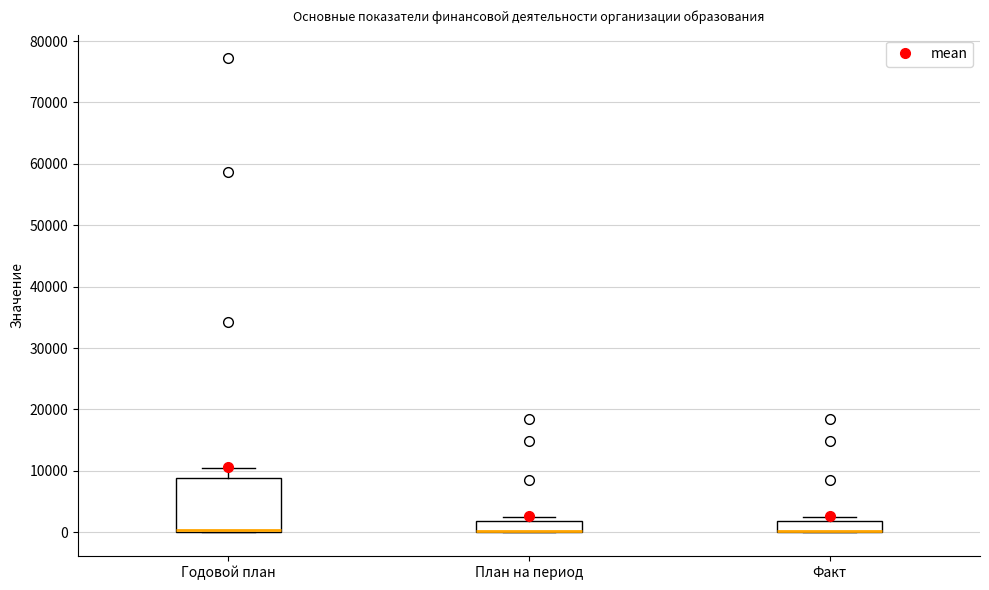

Reading left to right, read every box against the y-axis: the position of its median line, the range the box covers, and the ends of its whiskers. The values are not printed on the chart, so give them approximately, as read against the axis.

Годовой план: median 0 (just above the box's lower edge), box 0 to 9000, whiskers 0 to 10000
План на период: median 0 (drawn on the box's lower edge), box 0 to 2000, whiskers 0 to 2000 (just above the box's upper edge)
Факт: median 0 (drawn on the box's lower edge), box 0 to 2000, whiskers 0 to 2000 (just above the box's upper edge)